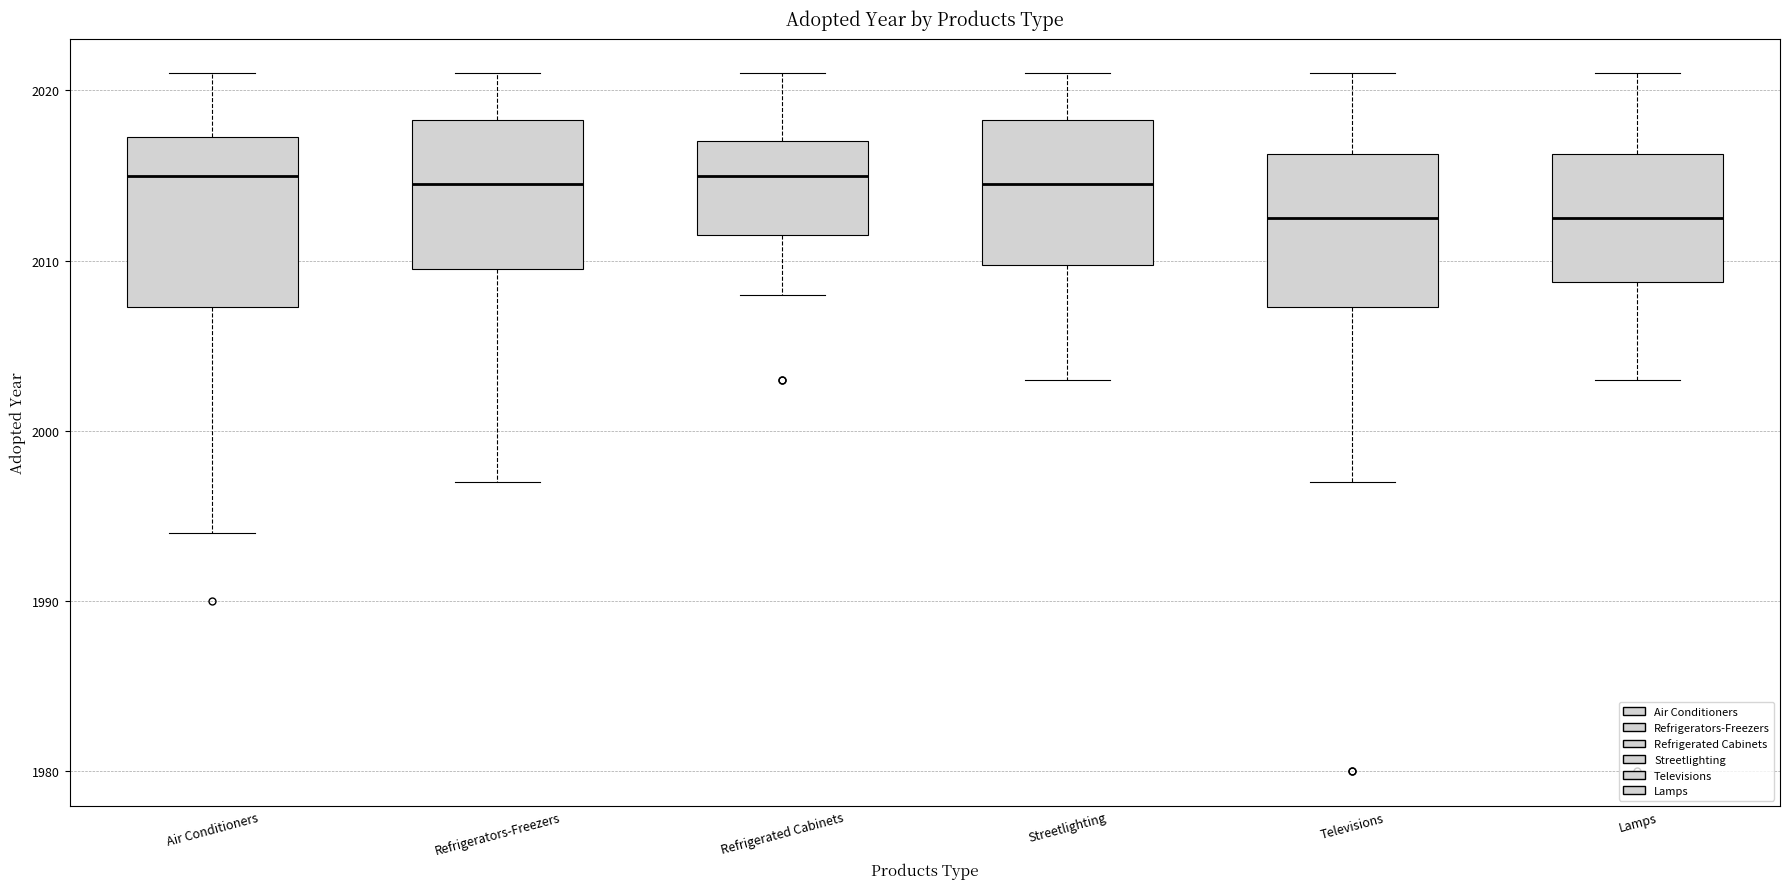

Reading left to right, read every box against the y-axis: the position of its median line, the range the box covers, and the ends of its whiskers. The values are not printed on the chart, so give them approximately, as read against the axis.

Air Conditioners: median 2015, box 2007 to 2017, whiskers 1994 to 2021
Refrigerators-Freezers: median 2015, box 2010 to 2018, whiskers 1997 to 2021
Refrigerated Cabinets: median 2015, box 2012 to 2017, whiskers 2008 to 2021
Streetlighting: median 2015, box 2010 to 2018, whiskers 2003 to 2021
Televisions: median 2013, box 2007 to 2016, whiskers 1997 to 2021
Lamps: median 2013, box 2009 to 2016, whiskers 2003 to 2021